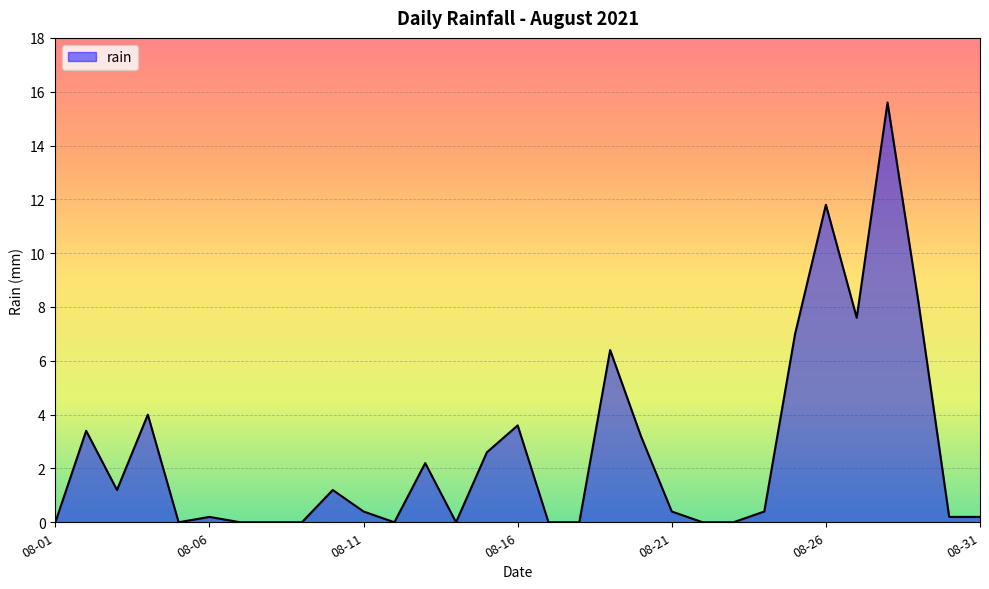

What is the difference between the maximum and minimum values?

15.6